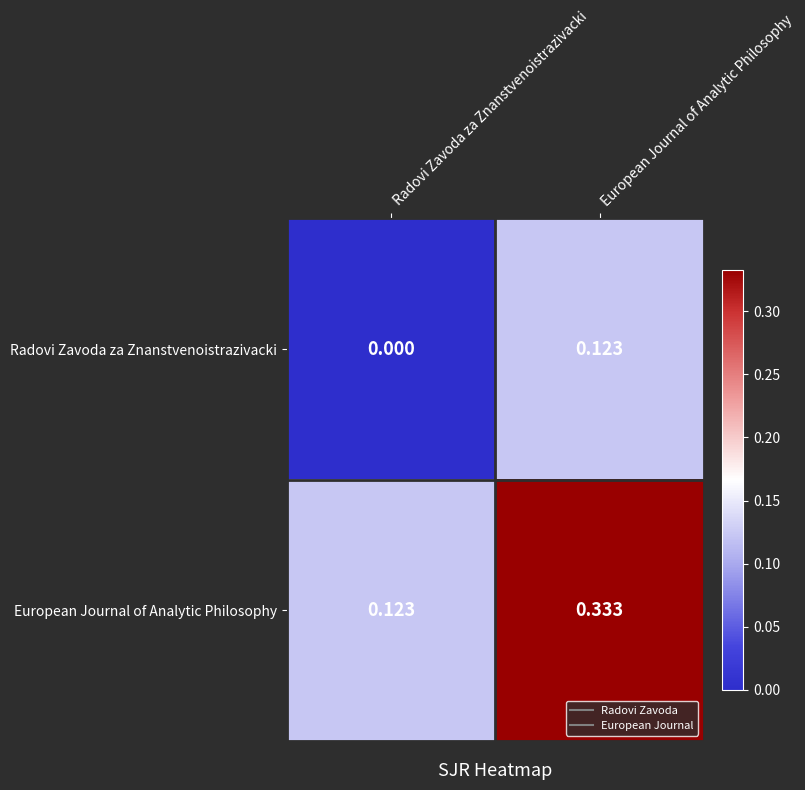

At which category does the chart reach its peak across all series?

European Journal of Analytic Philosophy